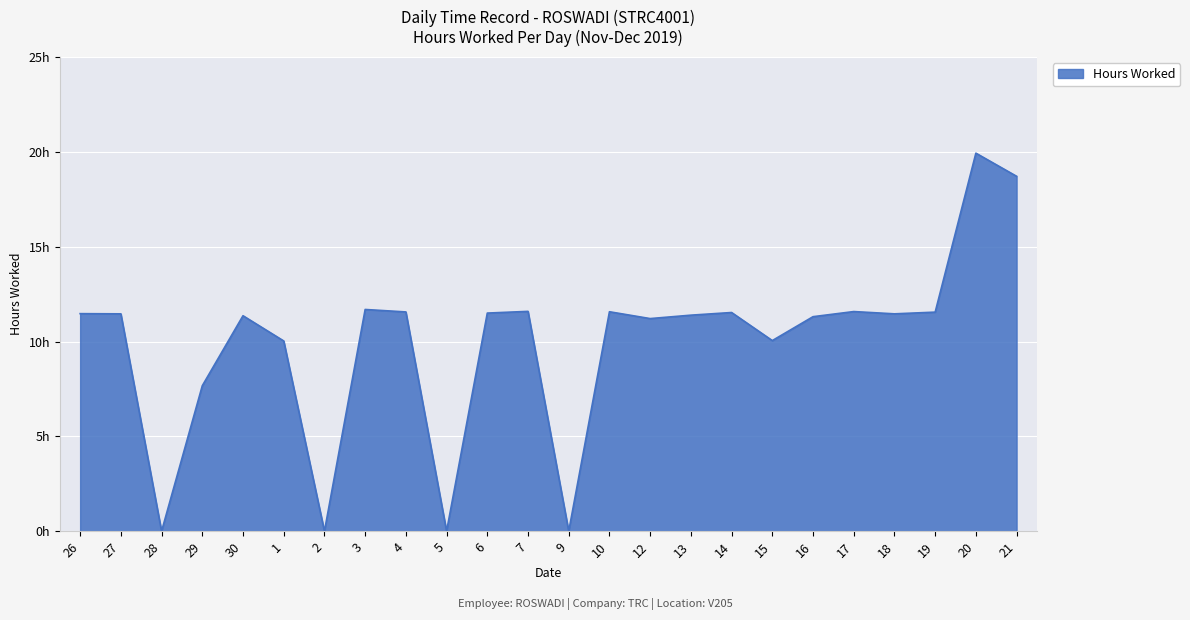

True or false: there are more than 1 points higher than both neighbors.

True